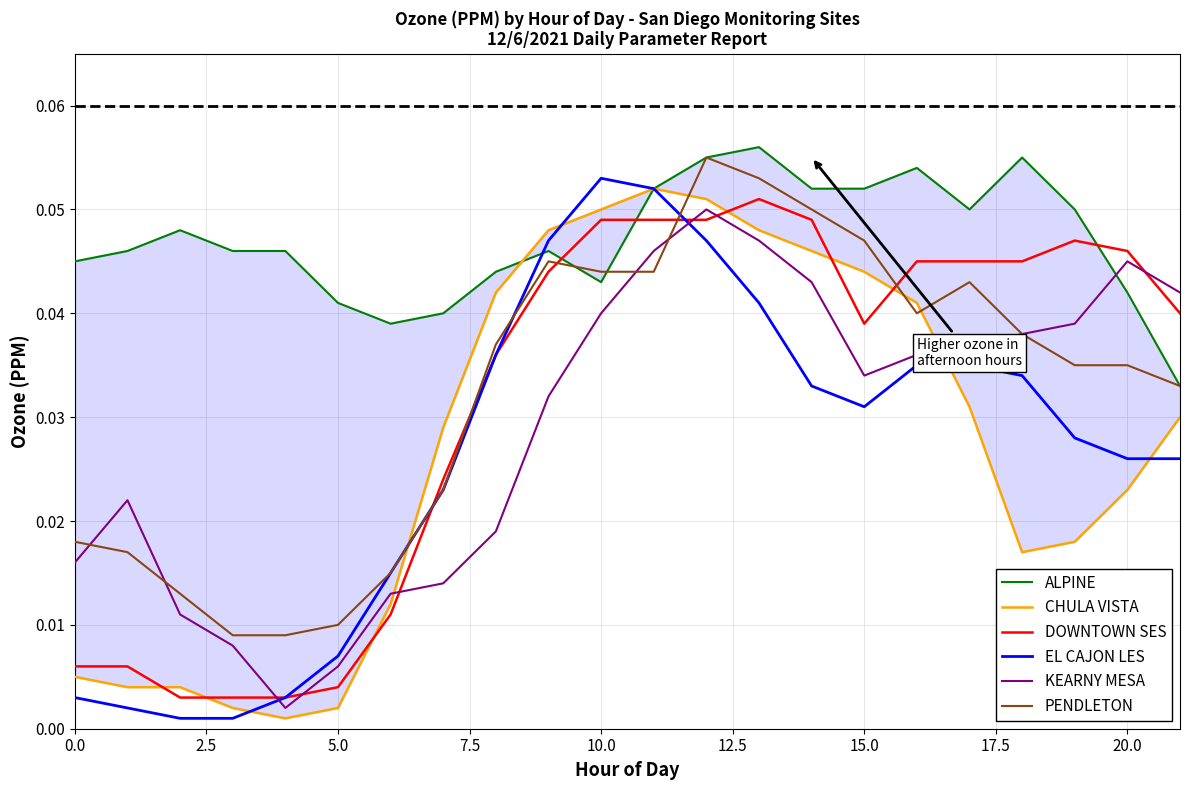

True or false: ALPINE has a value of 0.0 at 10.

True